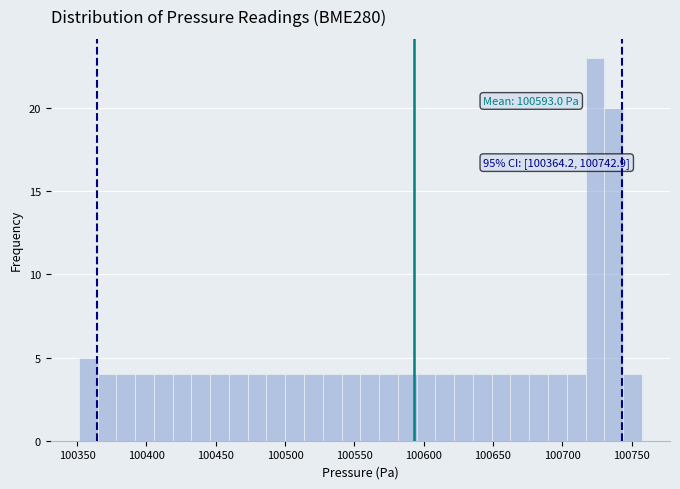

Read against the x-axis, roughly where is the centre of the tallest bar?

100725